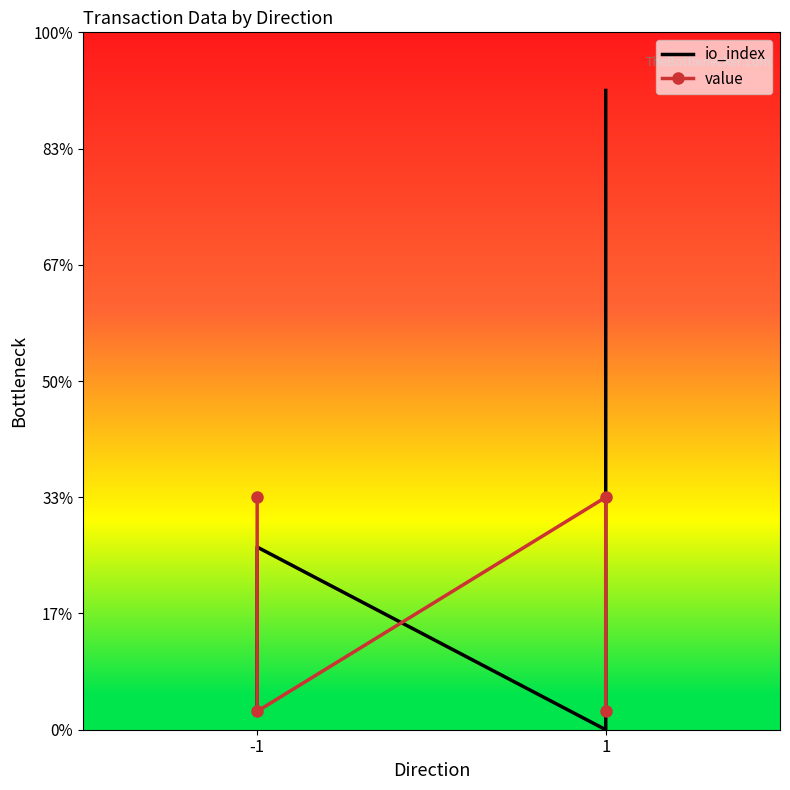

The value of value at -1 is 1.6. True or false?

True